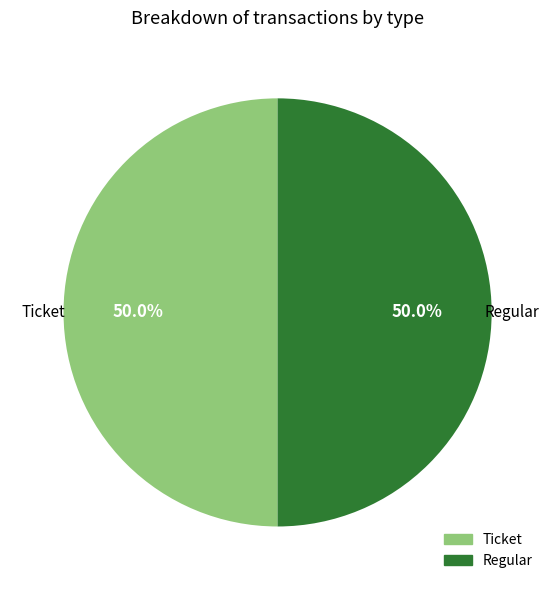

Approximately how many times larger is the value at Regular compared to Ticket?

1.0